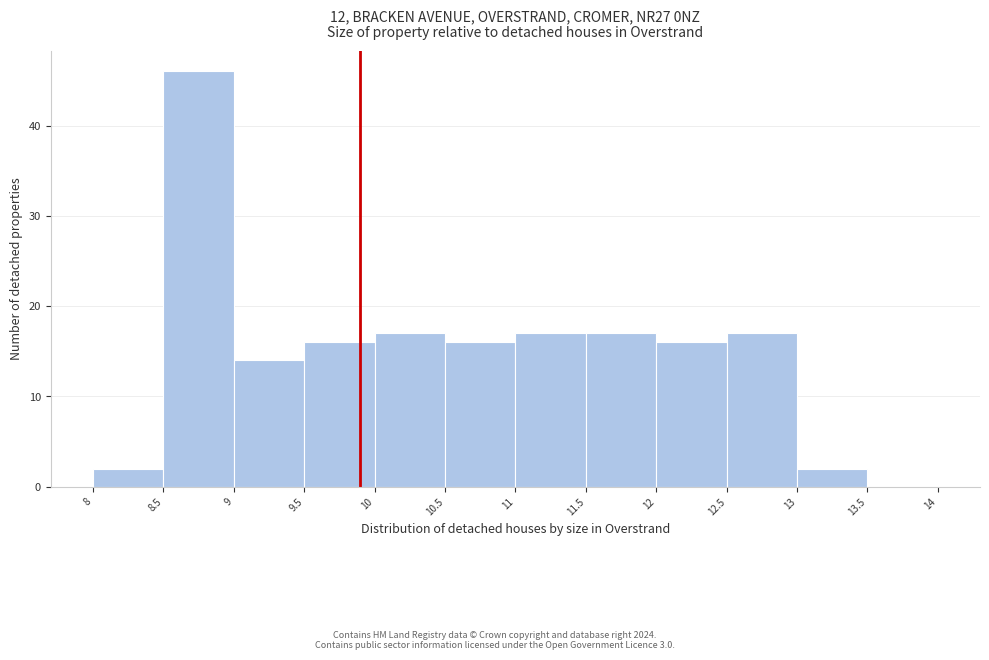

Reading left to right, list every bar in this chart as the range it spans on the x-axis followed by its height. The values are not printed on the chart, so give them approximately, as read against the axis.

8 to 8.5: 2
8.5 to 9: 46
9 to 9.5: 14
9.5 to 10: 16
10 to 10.5: 17
10.5 to 11: 16
11 to 11.5: 17
11.5 to 12: 17
12 to 12.5: 16
12.5 to 13: 17
13 to 13.5: 2
13.5 to 14: 0